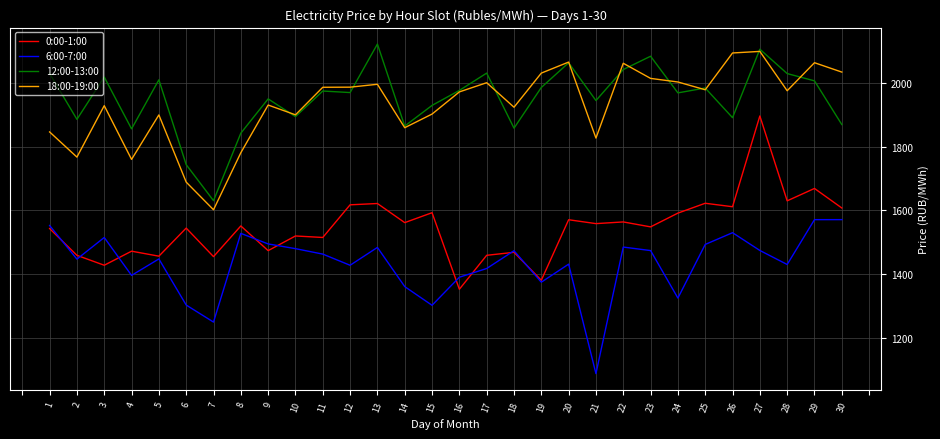

What are all the series names shown in the legend?

0:00-1:00, 6:00-7:00, 12:00-13:00, 18:00-19:00